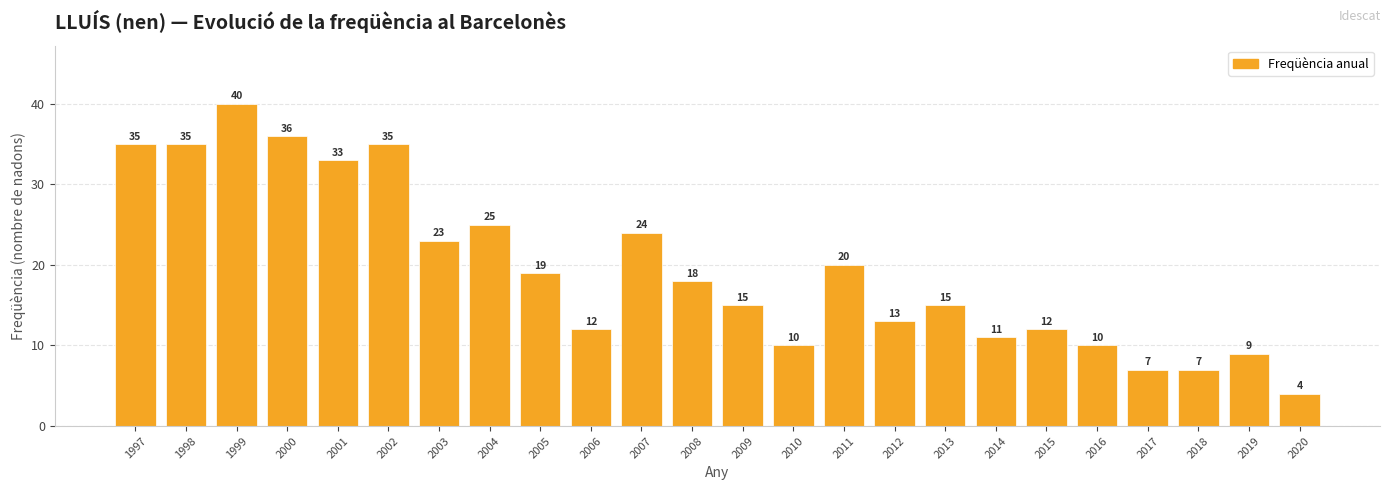

What is the approximate value at 2010, to the nearest 10?

10